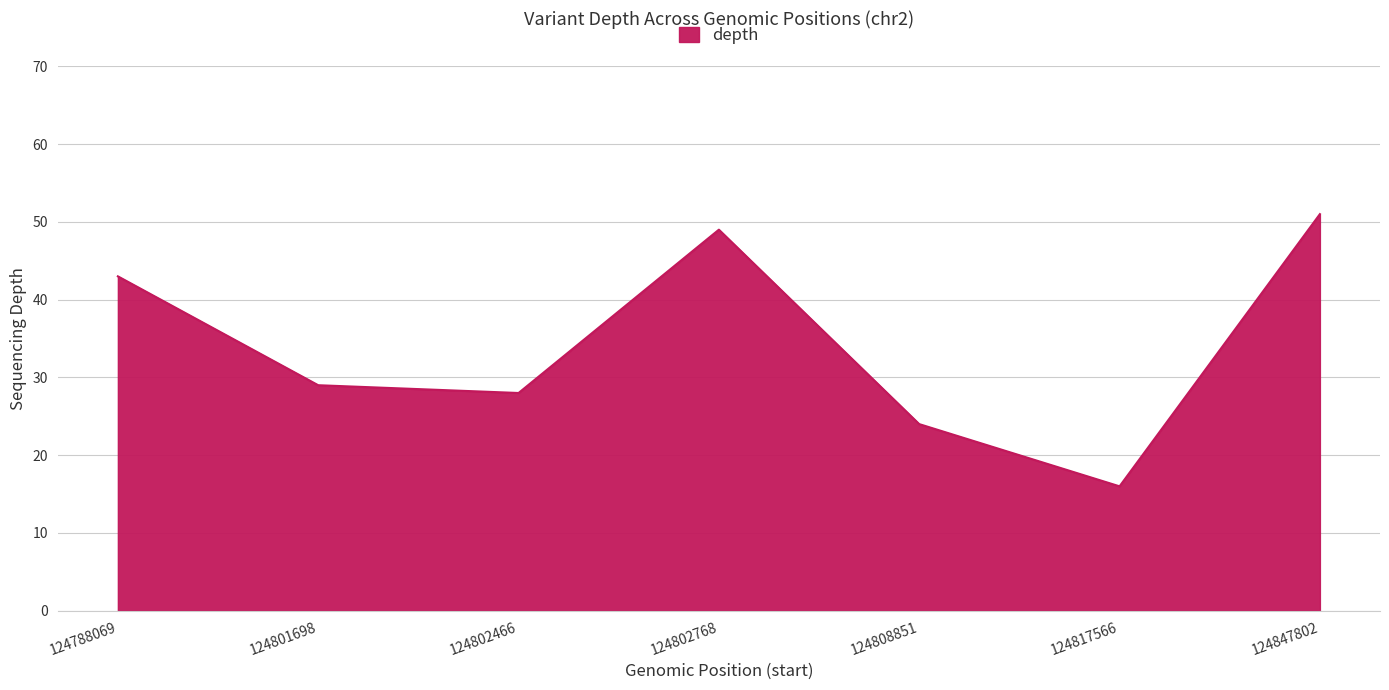

List the labels in order of value, largest first.

124847802, 124802768, 124788069, 124801698, 124802466, 124808851, 124817566